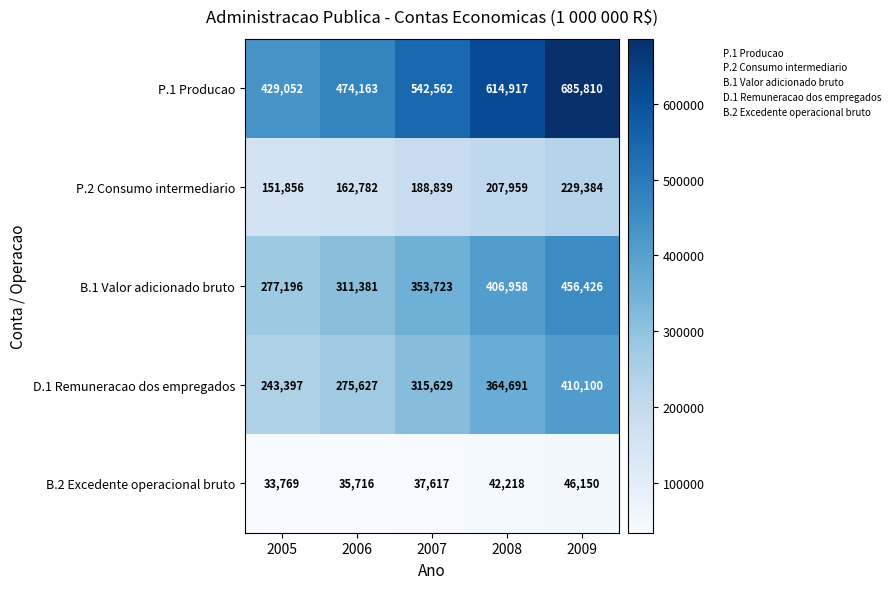

What is the maximum value for D.1 Remuneracao dos empregados?

410100